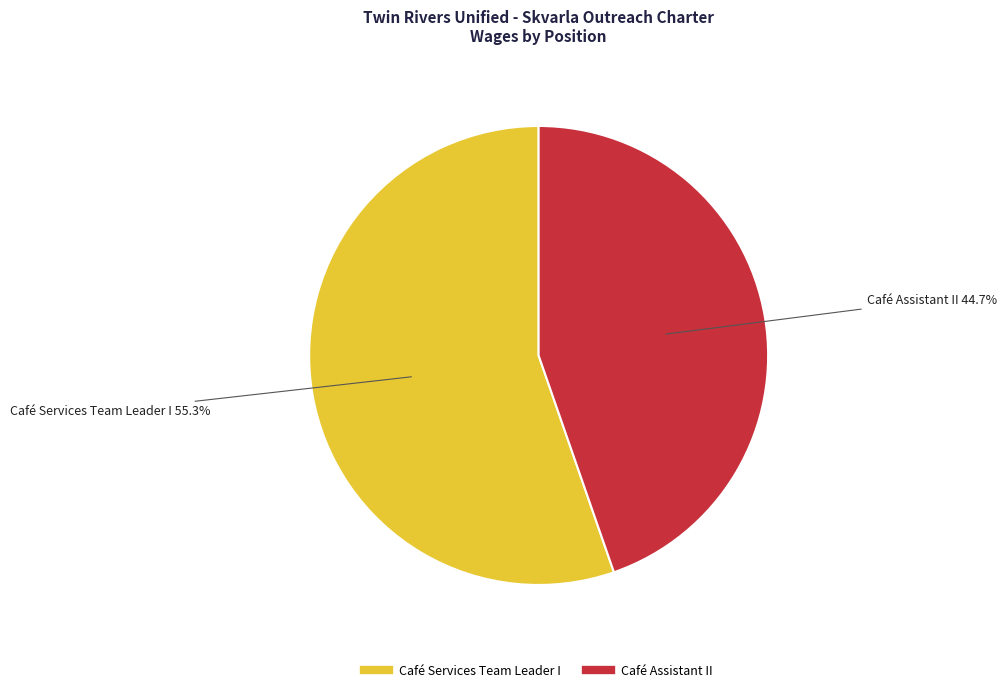

To the nearest percent, what is the average slice percentage?

50%